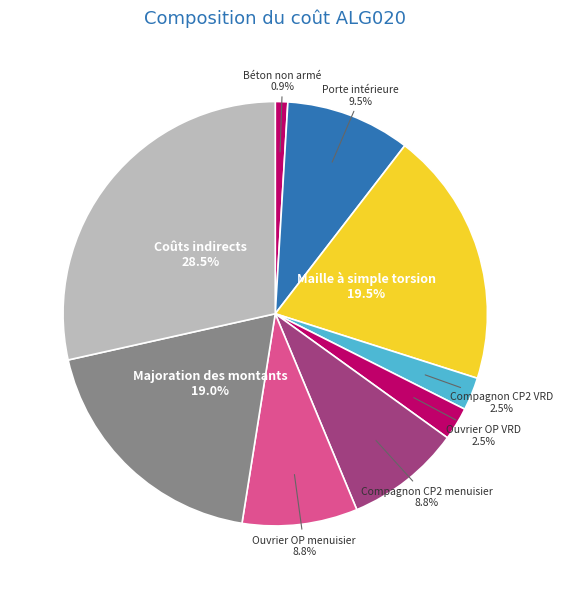

To the nearest percent, what is the average slice percentage?

11%